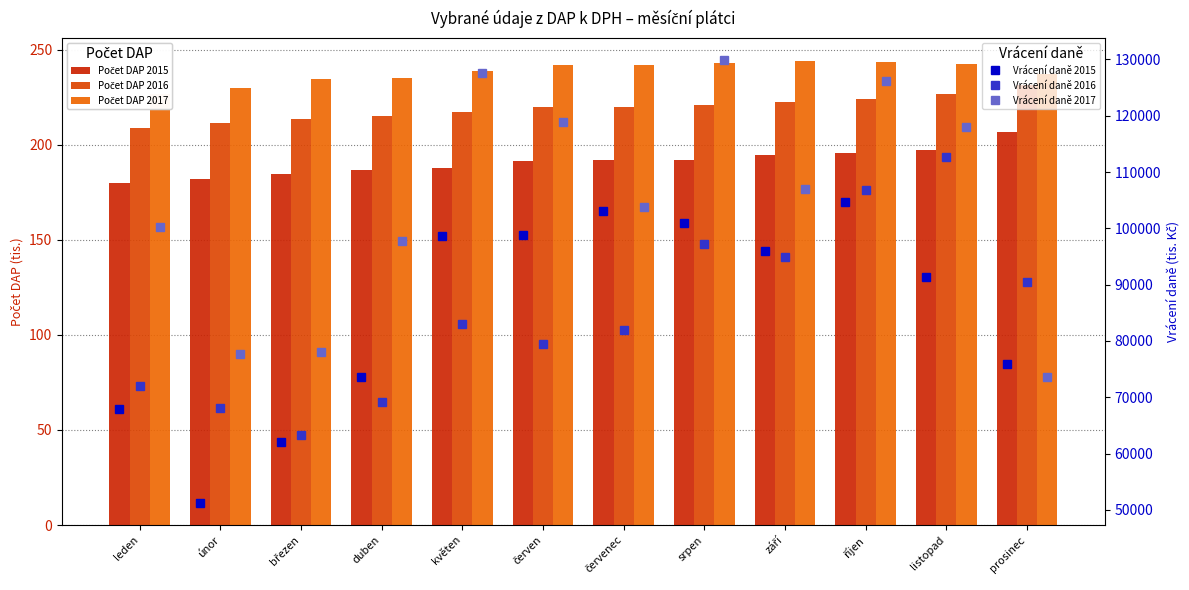

What is the difference between the maximum and second lowest values in the Počet DAP 2016 series?

20.2